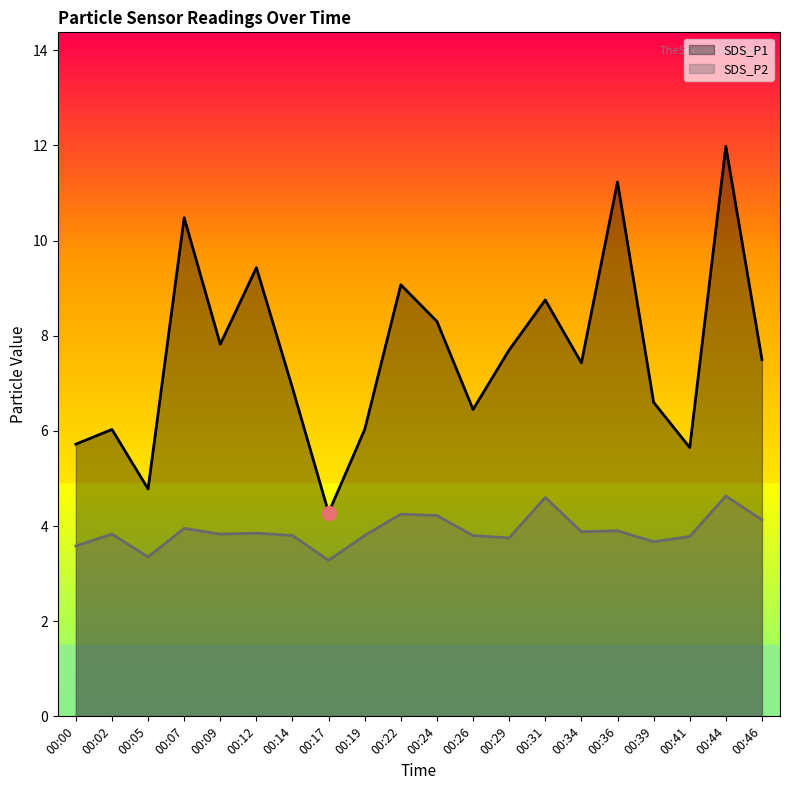

At which category does SDS_P2 reach its first local valley?

00:05